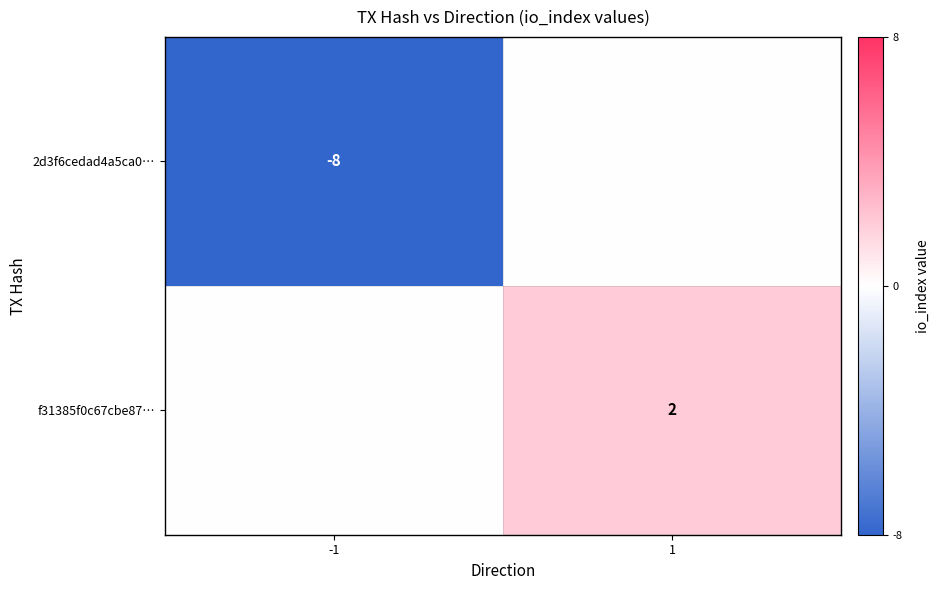

Is the value of 2d3f6cedad4a5ca0… at -1 greater than the value of f31385f0c67cbe87… at 1?

No